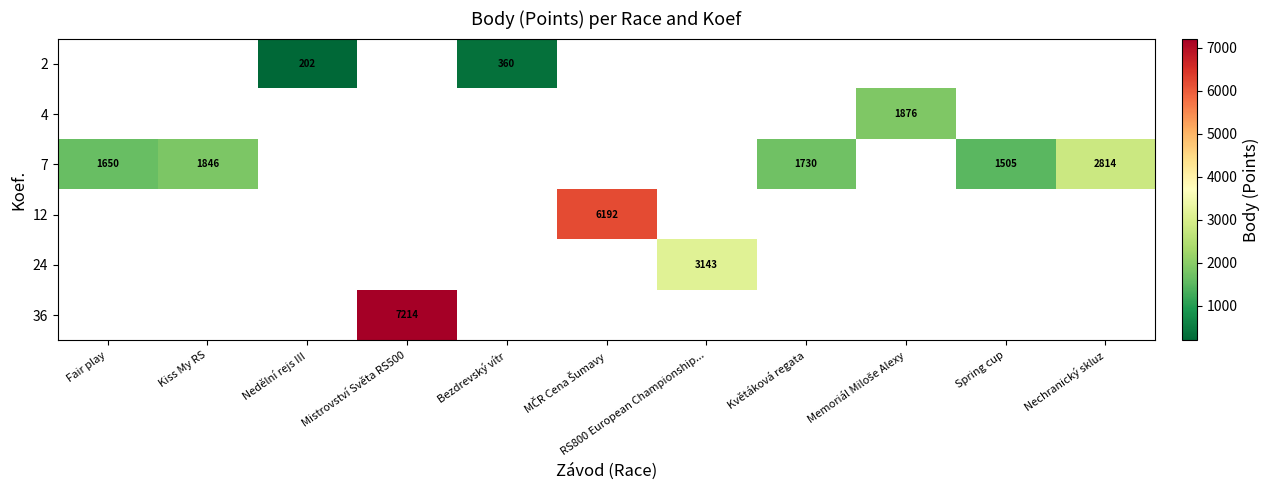

Is the value of row_0 at Mistrovství Světa RS500 greater than the value of row_4 at Nedělní rejs III?

No